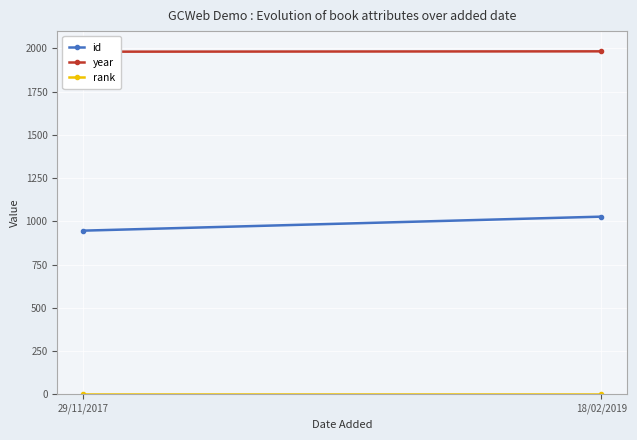

What is the sum of all id values?

1973